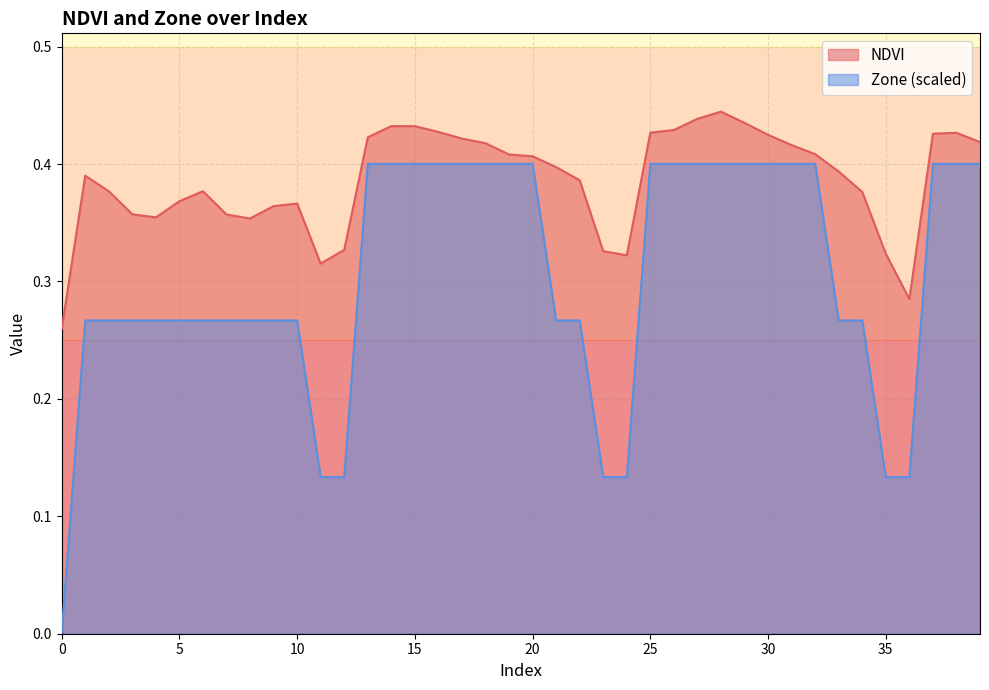

Read the NDVI value at 15.

0.4